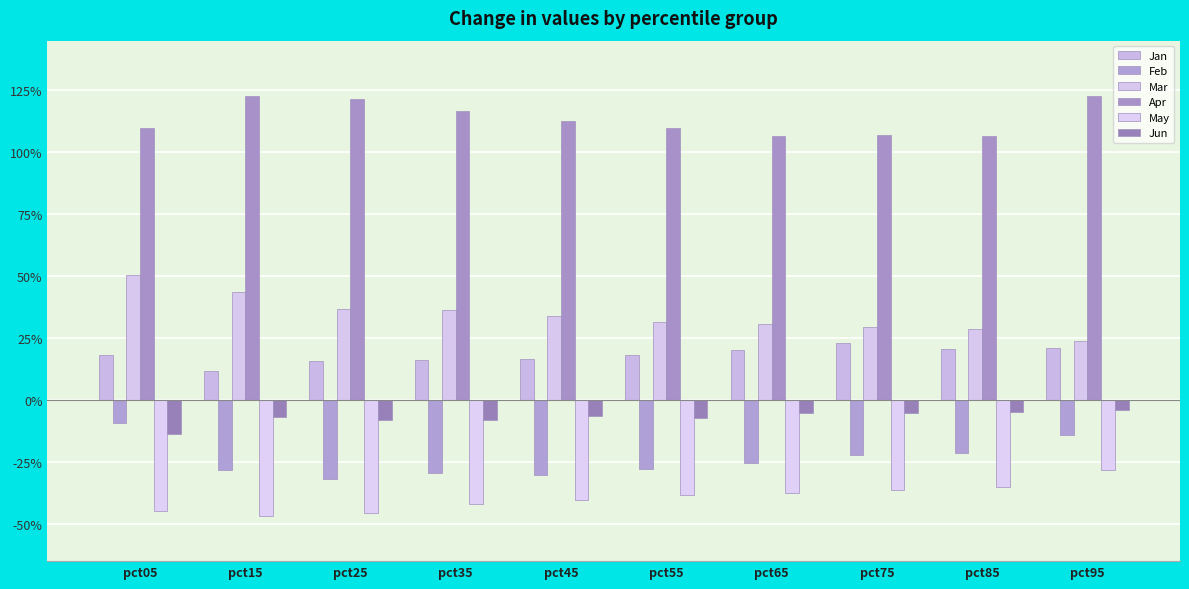

Are the bars horizontal?

No